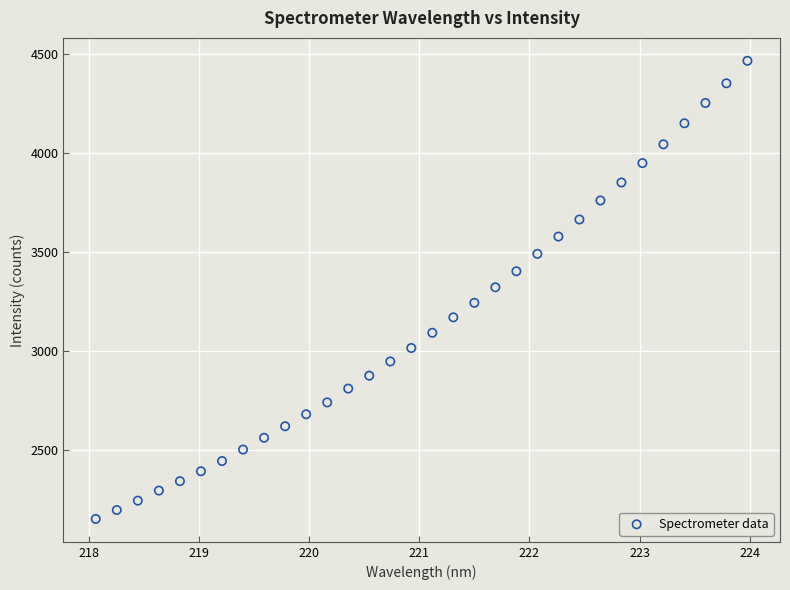

What is the range of X values (max minus min)?

5.9